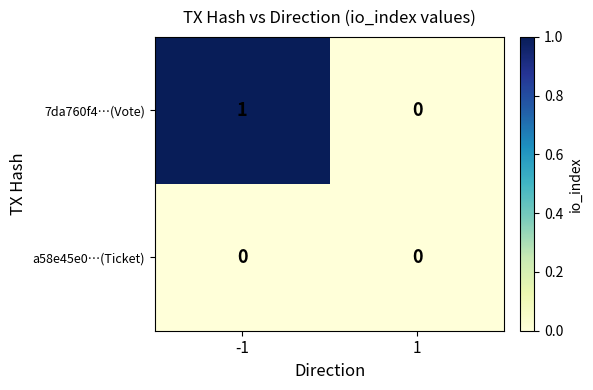

List the labels in order of 7da760f4…(Vote) value, largest first.

-1, 1